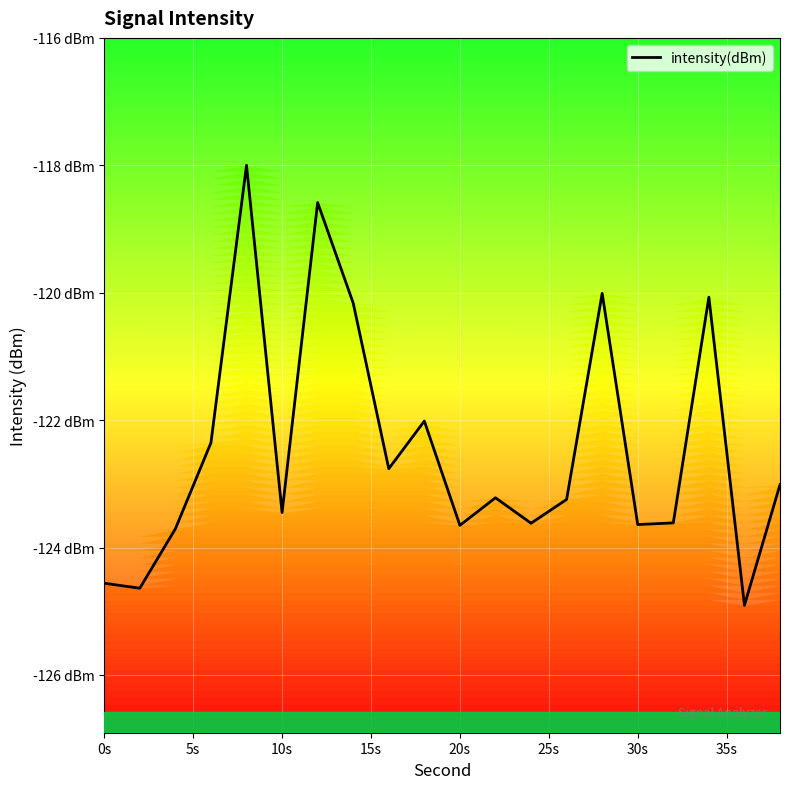

What is the average value?

-122.5